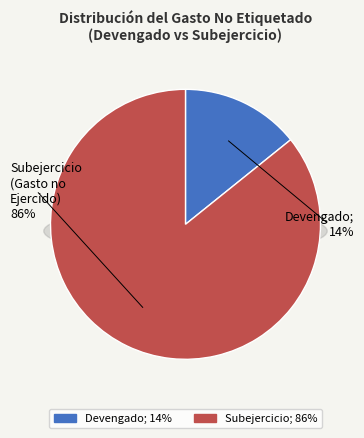

To the nearest percent, what portion does Subejercicio represent?

86%